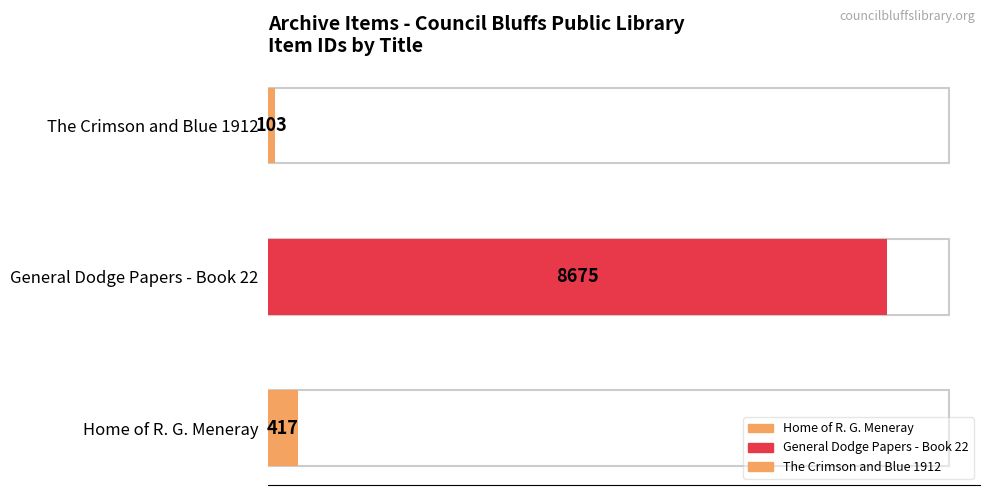

Reading right to left, what are all the values shown in this chart?

103	8675	417